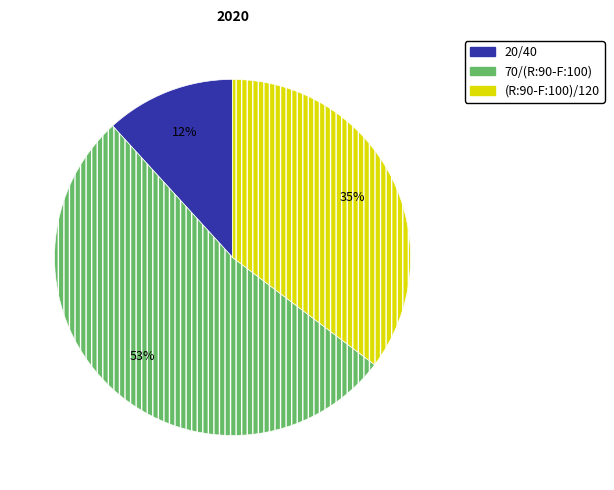

Which has a higher value, 70/(R:90-F:100) or (R:90-F:100)/120?

70/(R:90-F:100)